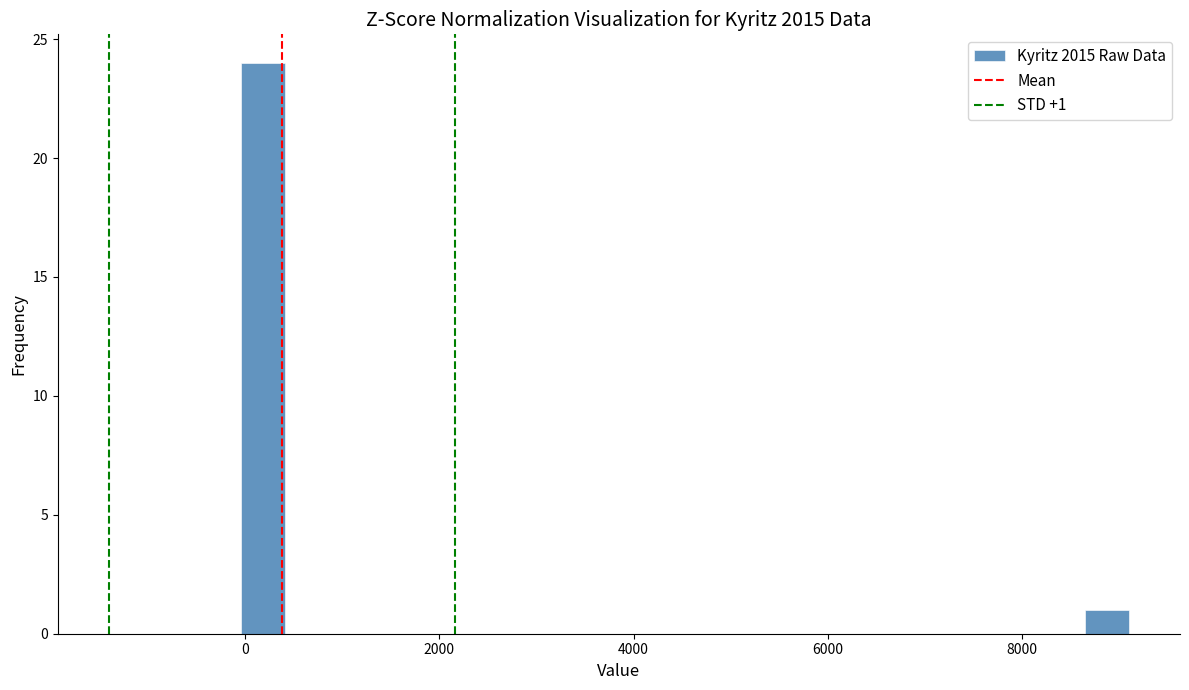

Around what value on the x-axis is the tallest bar? Give the approximate position of its centre, as read against the axis.

200